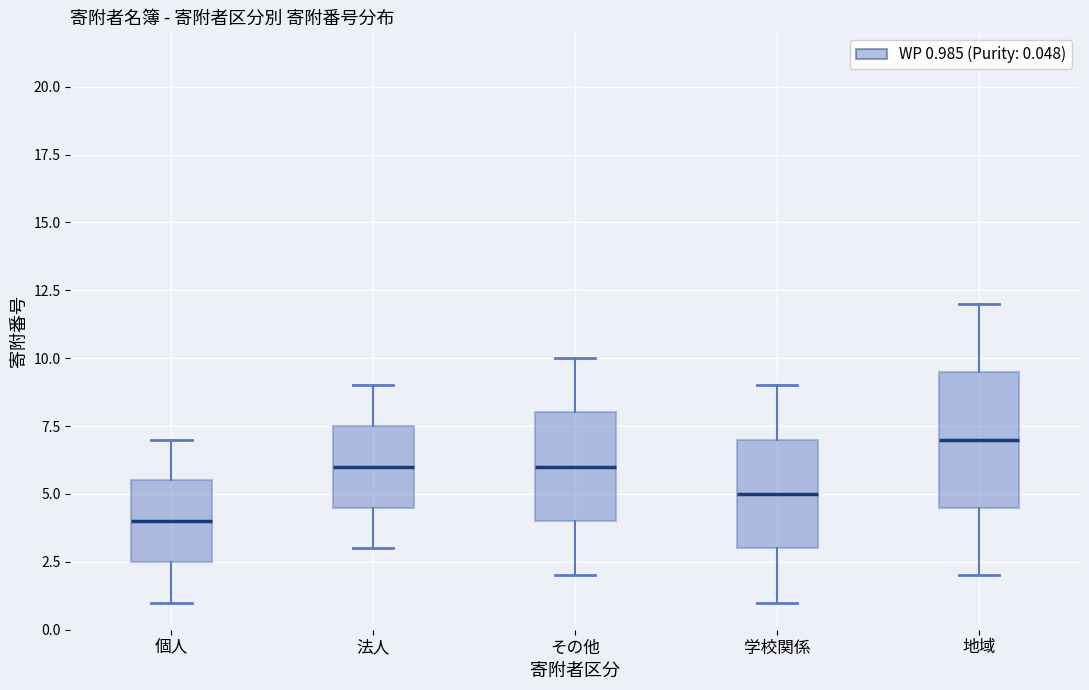

Reading left to right, read every box against the y-axis: the position of its median line, the range the box covers, and the ends of its whiskers. The values are not printed on the chart, so give them approximately, as read against the axis.

個人: median 4.0, box 2.5 to 5.5, whiskers 1.0 to 7.0
法人: median 6.0, box 4.5 to 7.5, whiskers 3.0 to 9.0
その他: median 6.0, box 4.0 to 8.0, whiskers 2.0 to 10.0
学校関係: median 5.0, box 3.0 to 7.0, whiskers 1.0 to 9.0
地域: median 7.0, box 4.5 to 9.5, whiskers 2.0 to 12.0